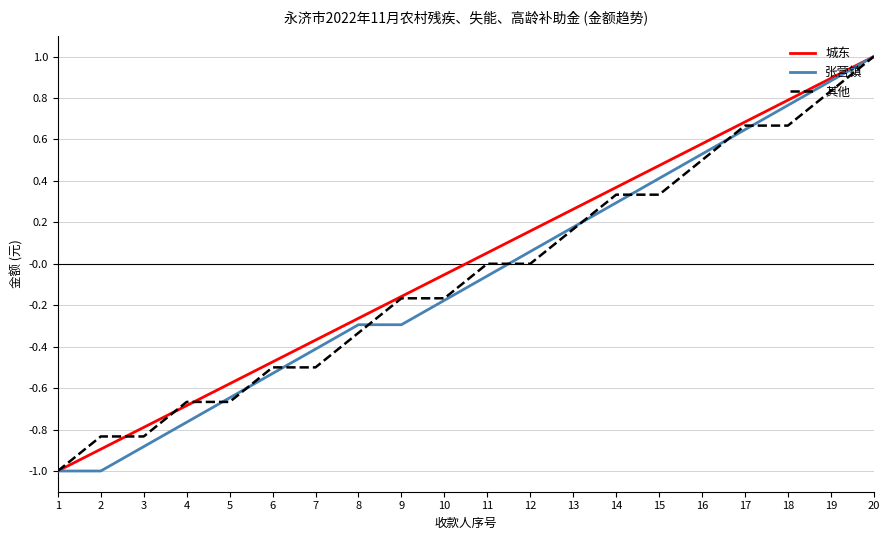

Between 8 and 15, which series saw the biggest shift?

城东